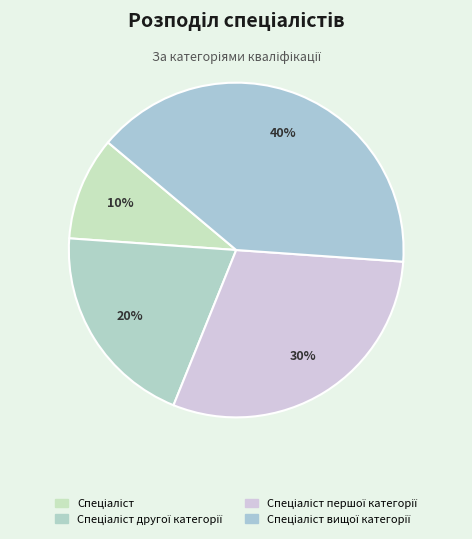

Count the number of slices in the pie.

4